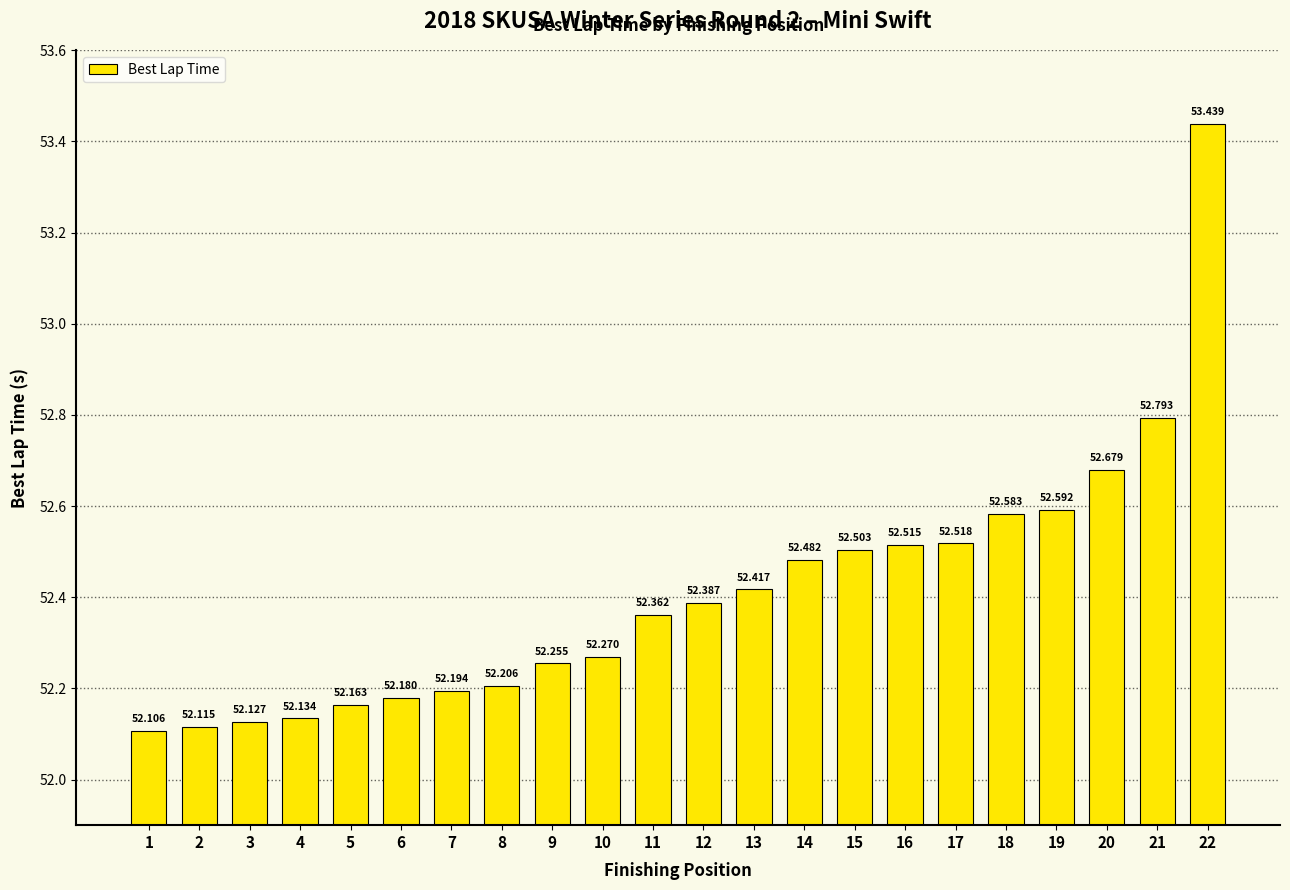

List the labels in order of value, smallest first.

1, 2, 3, 4, 5, 6, 7, 8, 9, 10, 11, 12, 13, 14, 15, 16, 17, 18, 19, 20, 21, 22